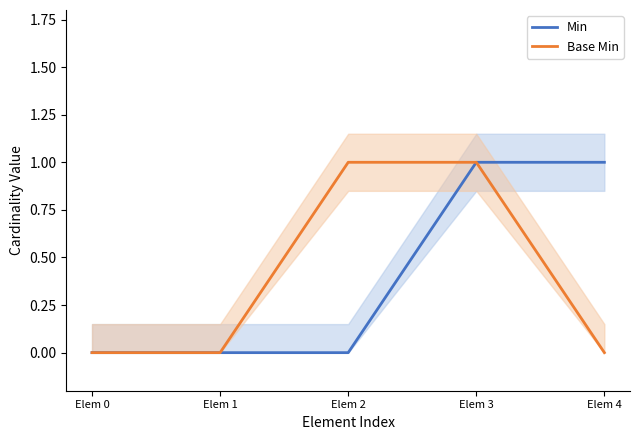

Reading right to left, what are all the values shown in this chart?

Min: 1	1	0	0	0
Base Min: 0	1	1	0	0